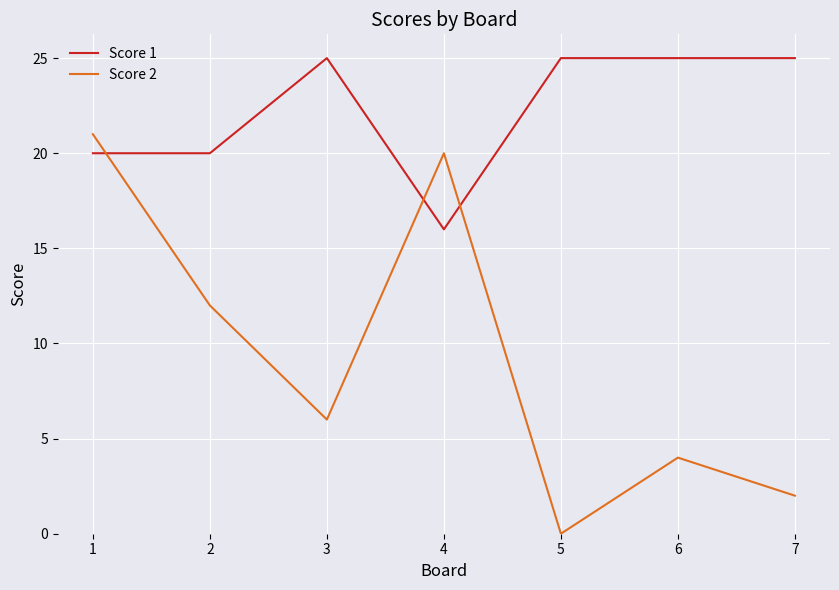

True or false: Score 2 and Score 1 intersect in this chart.

True